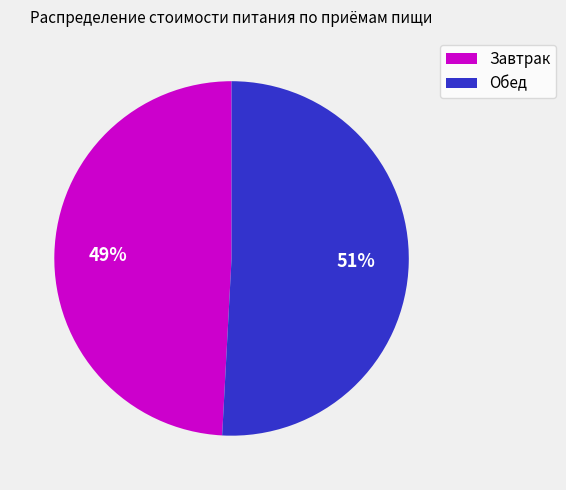

Is Завтрак the majority of the pie?

No